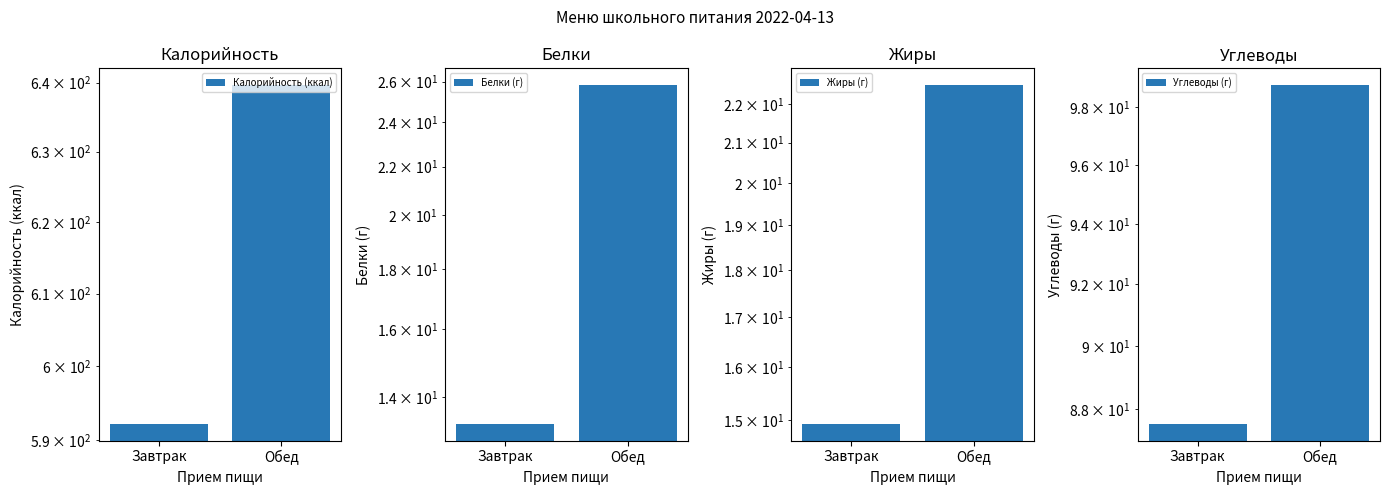

How many values in the Жиры (г) series exceed 22?

1